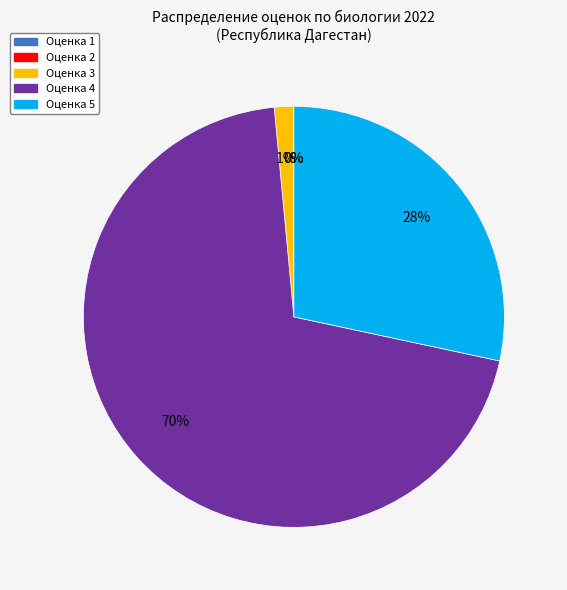

Is Оценка 5 the majority of the pie?

No